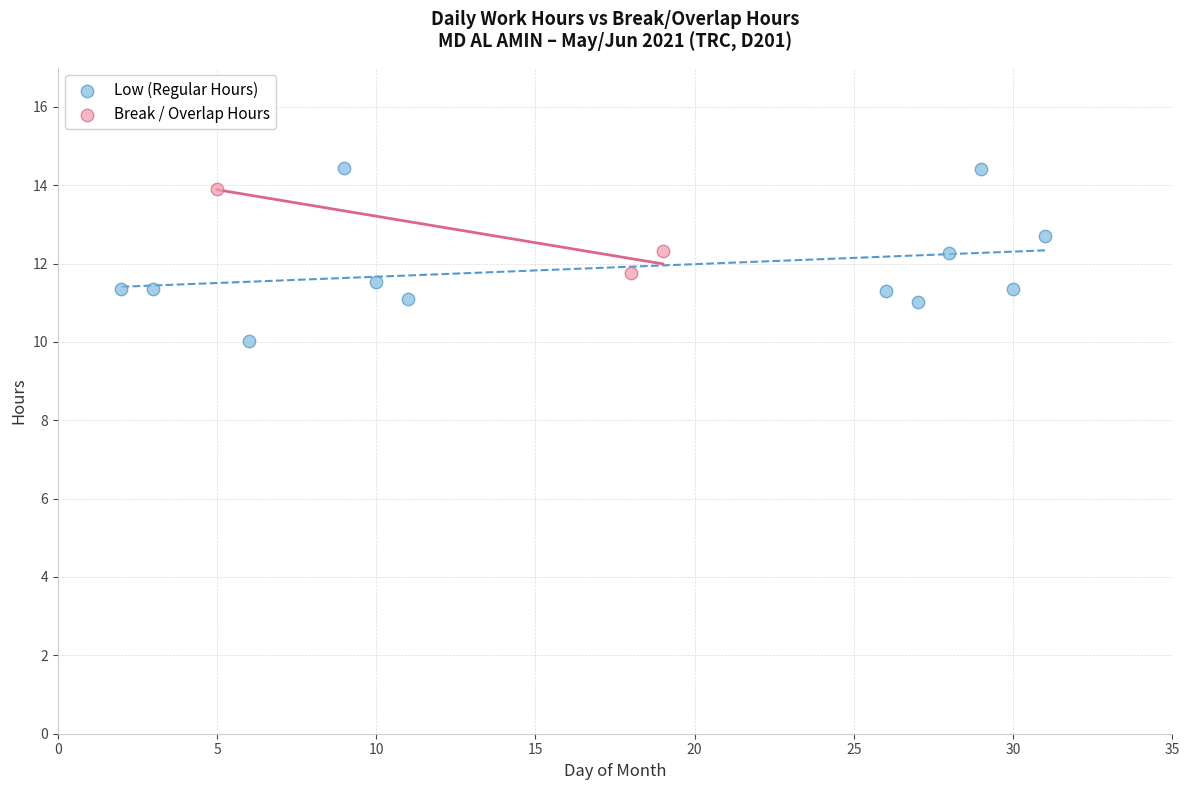

Which series contains the lowest Y value?

Low (Regular Hours)